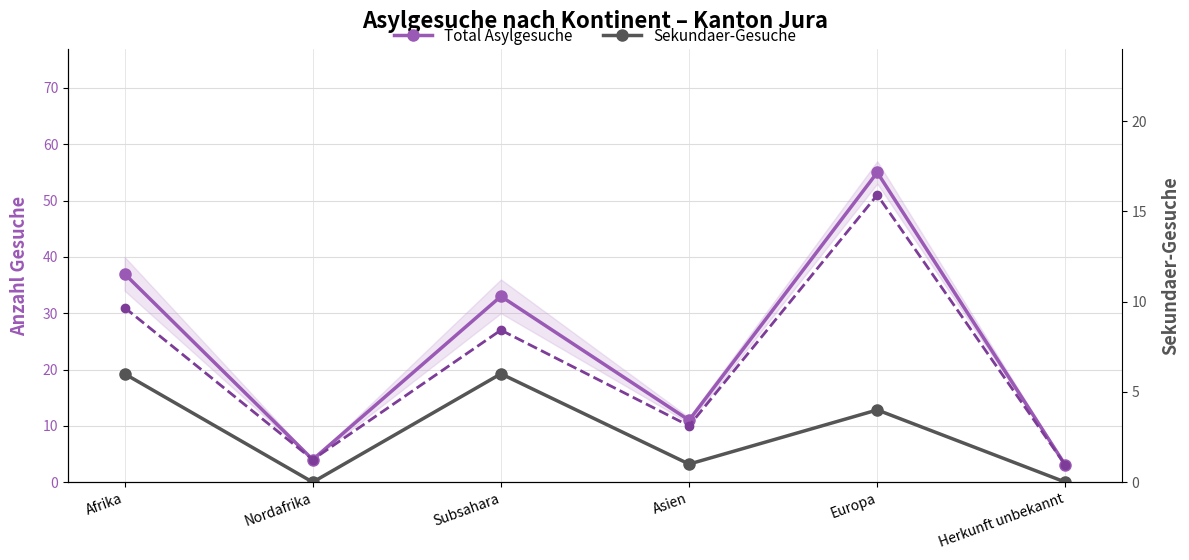

Reading left to right, list all the values displayed in this chart.

Total Asylgesuche: Afrika=37	Nordafrika=4	Subsahara=33	Asien=11	Europa=55	Herkunft unbekannt=3
Primaer-Gesuche: Afrika=31	Nordafrika=4	Subsahara=27	Asien=10	Europa=51	Herkunft unbekannt=3
Sekundaer-Gesuche: Afrika=6	Nordafrika=0	Subsahara=6	Asien=1	Europa=4	Herkunft unbekannt=0